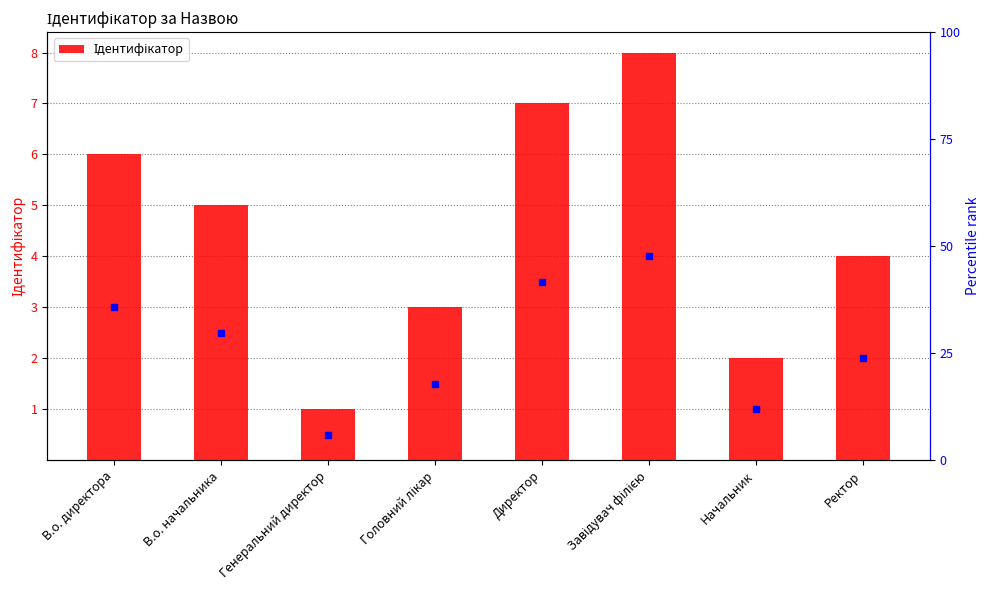

Which has a higher value, Ректор or В.о. директора?

В.о. директора